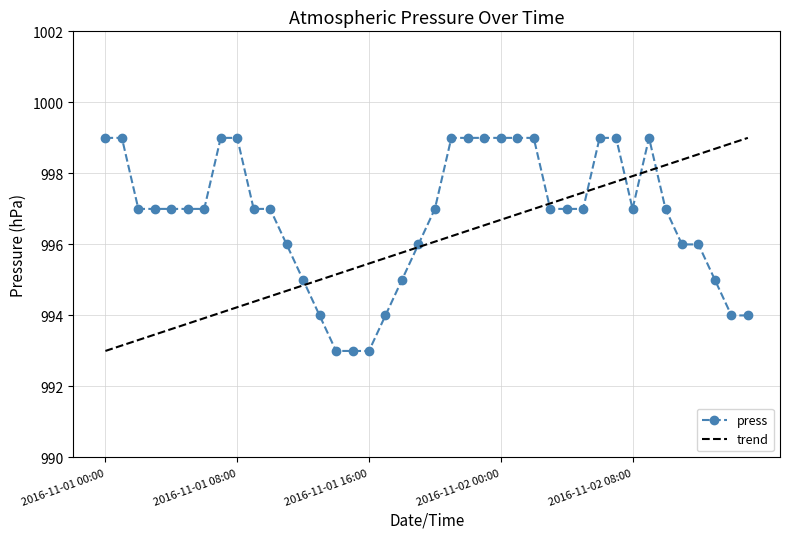

Reading left to right, what are all the values shown in this chart?

2016-11-01 00:00=999	2016-11-01 01:00=999	2016-11-01 02:00=997	2016-11-01 03:00=997	2016-11-01 04:00=997	2016-11-01 05:00=997	2016-11-01 06:00=997	2016-11-01 07:00=999	2016-11-01 08:00=999	2016-11-01 09:00=997	2016-11-01 10:00=997	2016-11-01 11:00=996	2016-11-01 12:00=995	2016-11-01 13:00=994	2016-11-01 14:00=993	2016-11-01 15:00=993	2016-11-01 16:00=993	2016-11-01 17:00=994	2016-11-01 18:00=995	2016-11-01 19:00=996	2016-11-01 20:00=997	2016-11-01 21:00=999	2016-11-01 22:00=999	2016-11-01 23:00=999	2016-11-02 00:00=999	2016-11-02 01:00=999	2016-11-02 02:00=999	2016-11-02 03:00=997	2016-11-02 04:00=997	2016-11-02 05:00=997	2016-11-02 06:00=999	2016-11-02 07:00=999	2016-11-02 08:00=997	2016-11-02 09:00=999	2016-11-02 10:00=997	2016-11-02 11:00=996	2016-11-02 12:00=996	2016-11-02 13:00=995	2016-11-02 14:00=994	2016-11-02 15:00=994